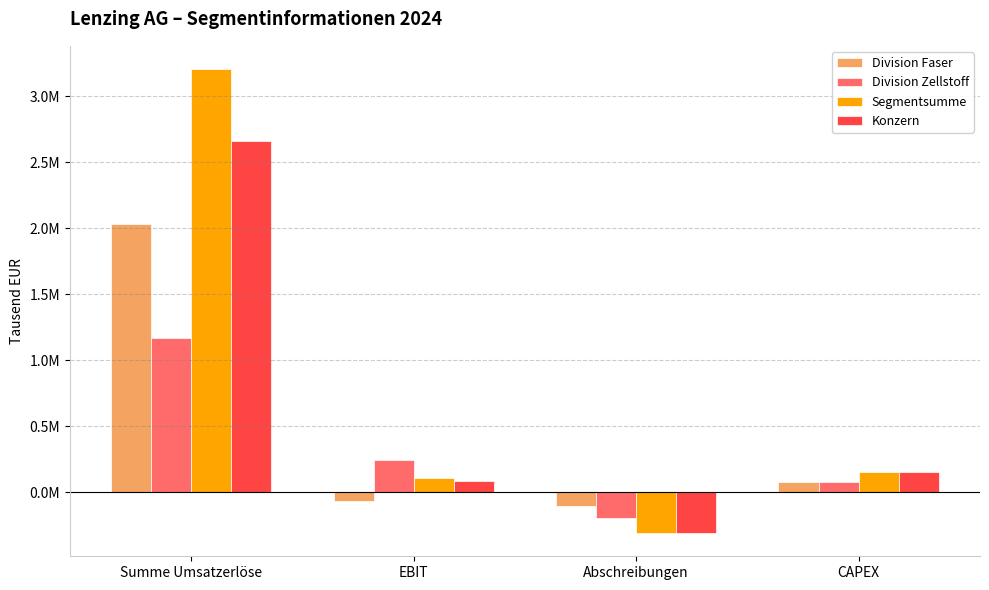

Which has a higher value, Abschreibungen or CAPEX?

CAPEX